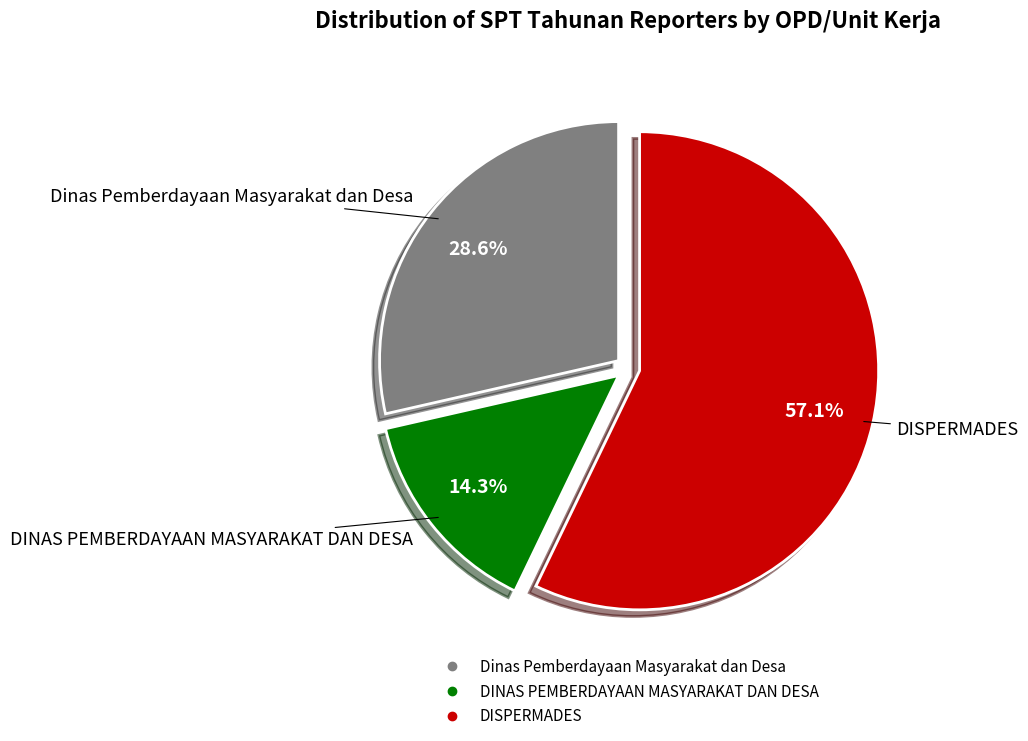

How much of the chart is everything except DISPERMADES?

42.9%